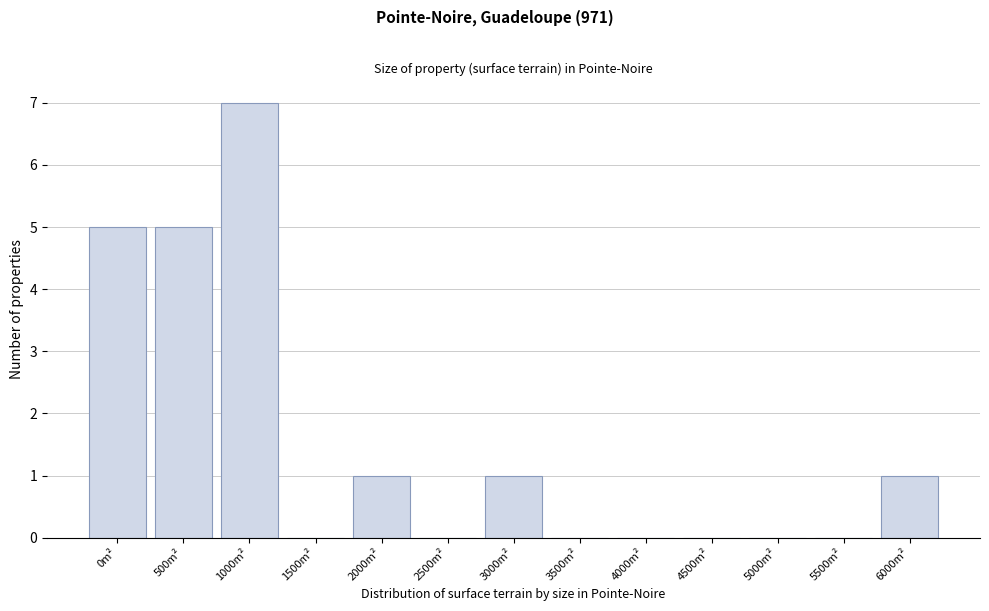

Reading right to left, what are all the values shown in this chart?

6000m²=1	5500m²=0	5000m²=0	4500m²=0	4000m²=0	3500m²=0	3000m²=1	2500m²=0	2000m²=1	1500m²=0	1000m²=7	500m²=5	0m²=5